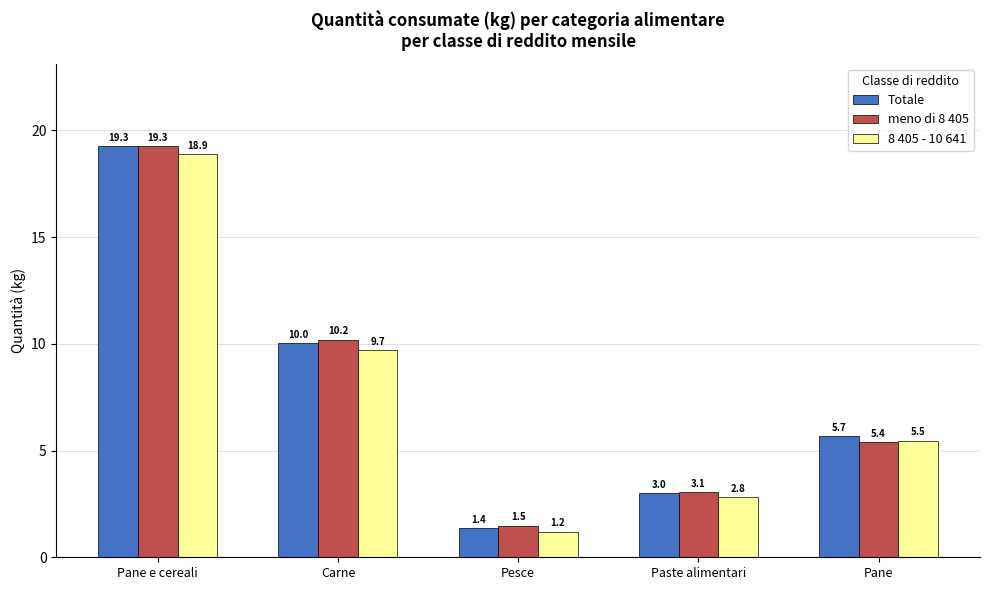

What are all the series names shown in the legend?

Totale, meno di 8 405, 8 405 - 10 641